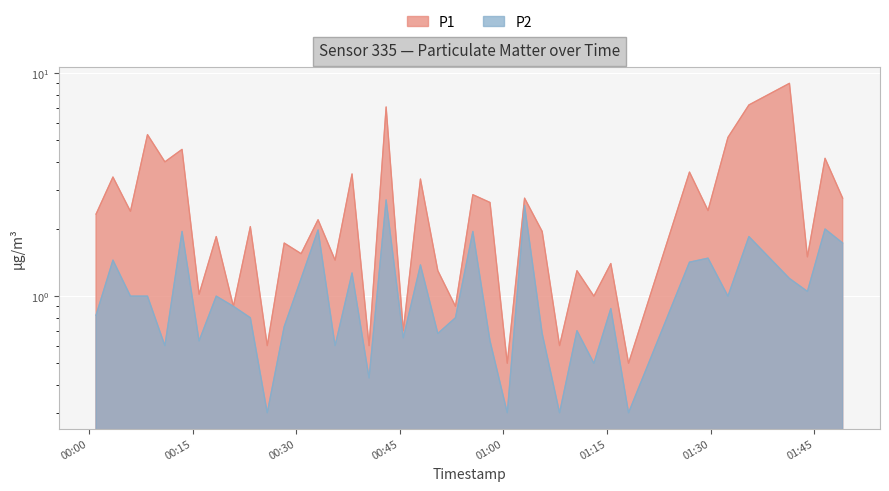

How many lines are shown in the chart?

2